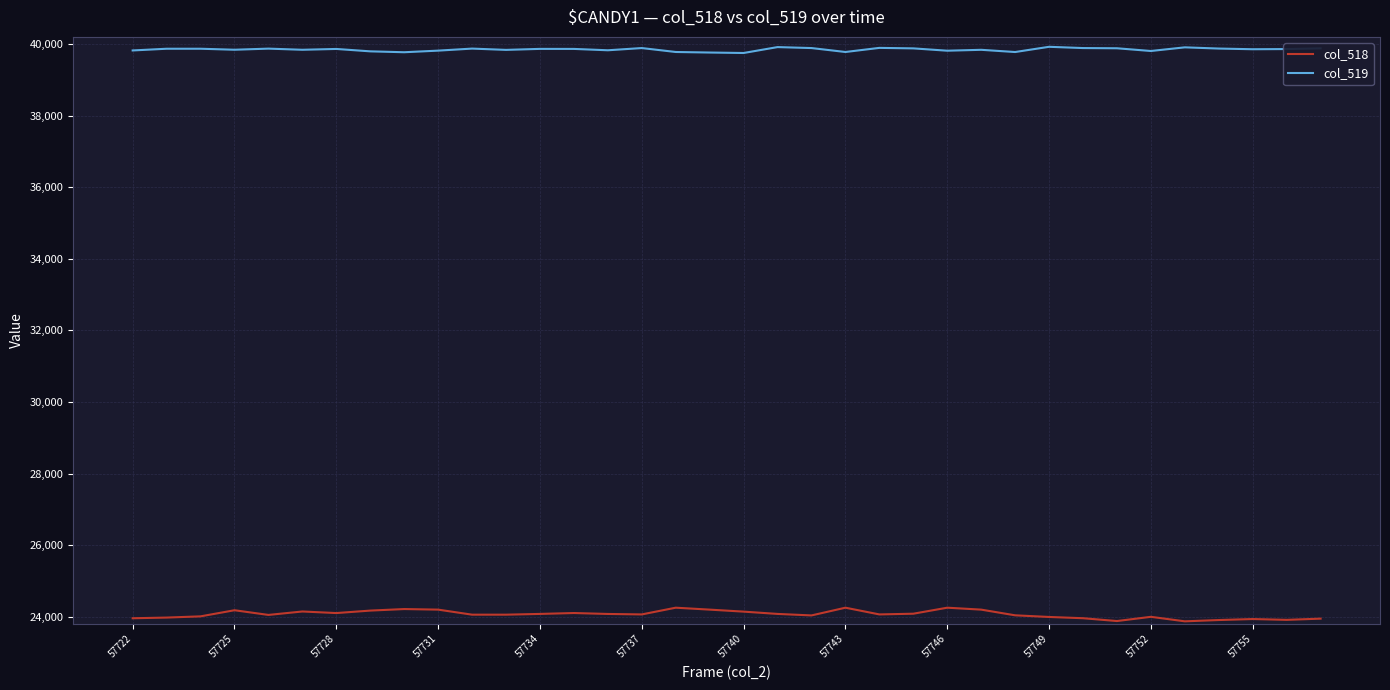

True or false: col_519 and col_518 cross at least once.

False